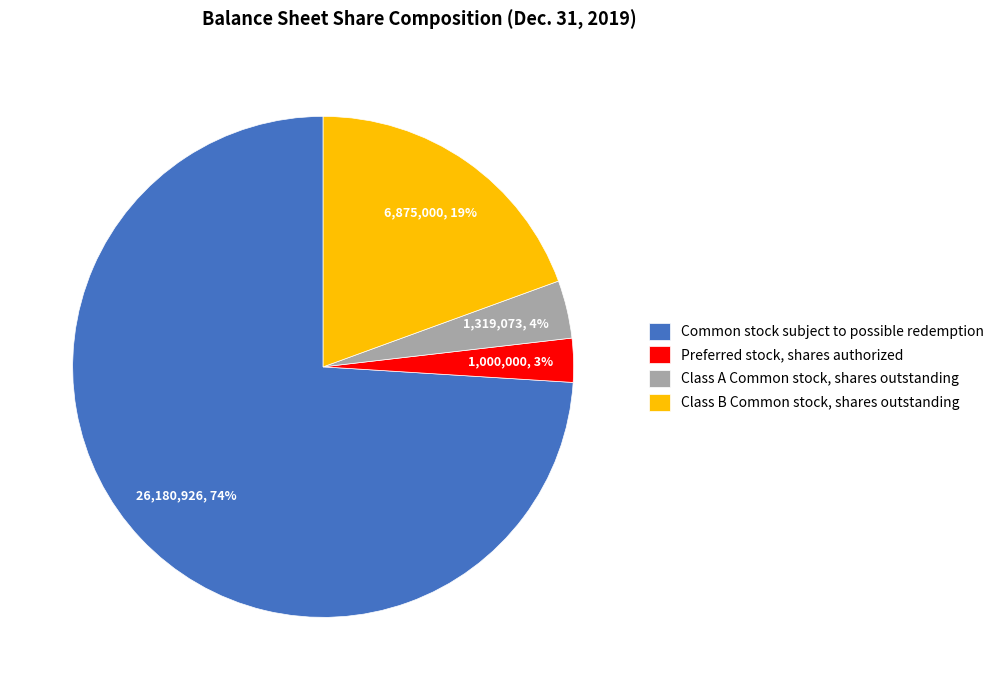

Count the number of slices in the pie.

4